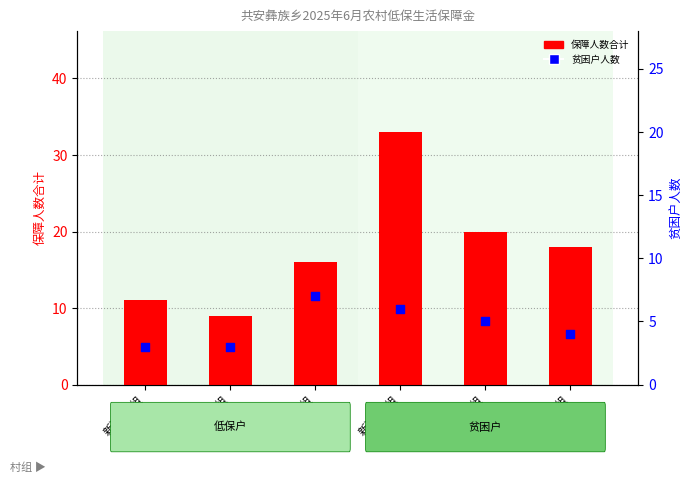

At which category is the sum across all series the highest?

新河村4组